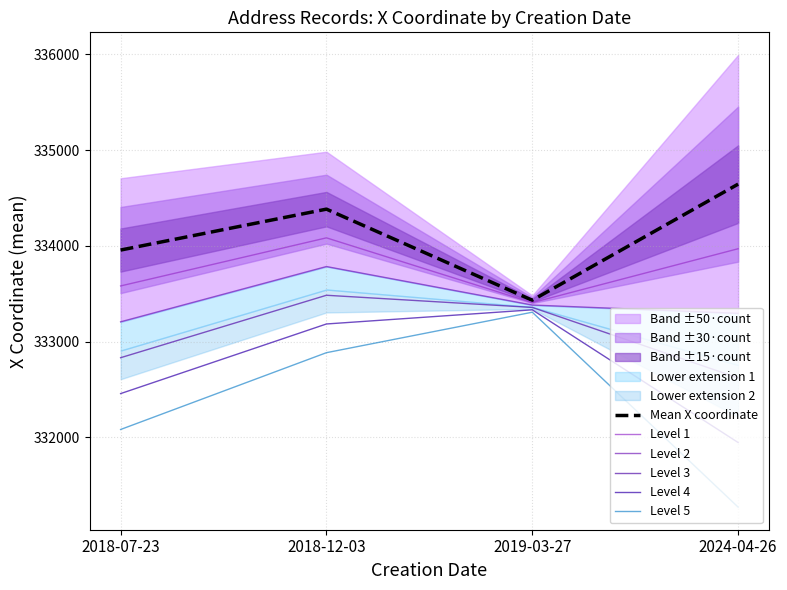

True or false: Level 3 has a value of 332831.4 at 2018-07-23.

True